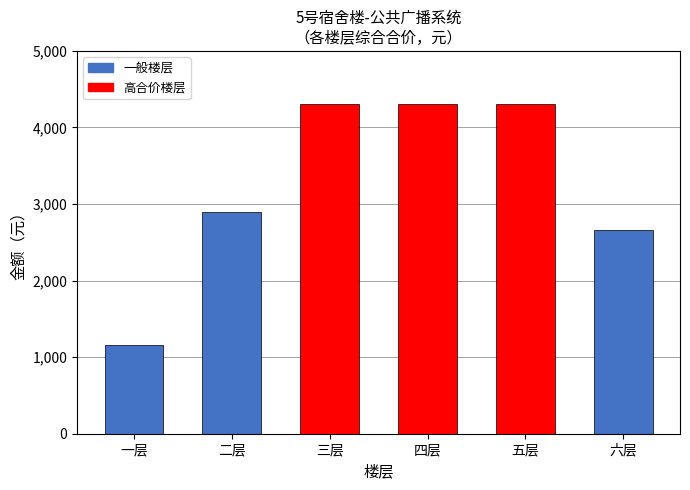

Reading left to right, what are all the values shown in this chart?

1157.8	2891.8	4311.4	4311.4	4311.4	2662.7